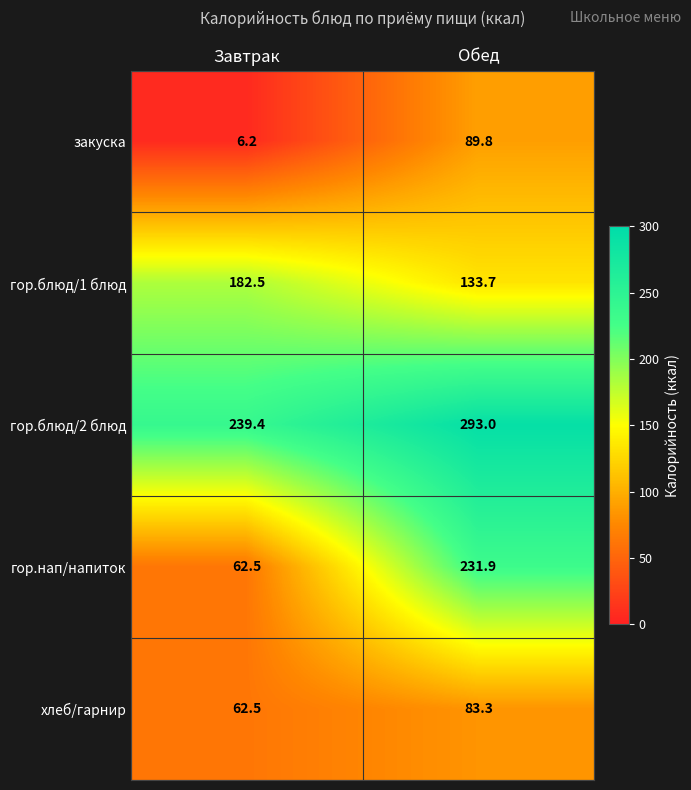

What is the approximate value of гор.блюд/1 блюд at Завтрак?

182.5